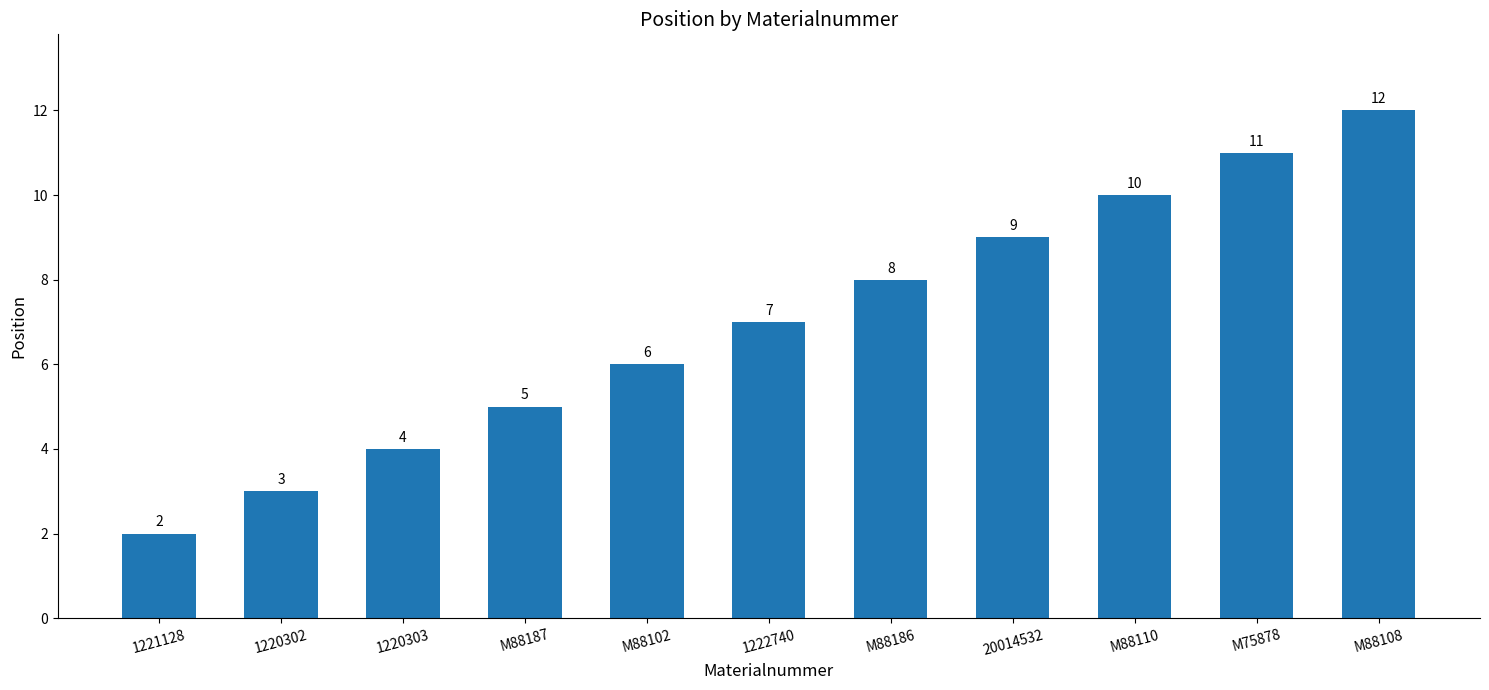

Reading left to right, extract all data points from this chart.

2	3	4	5	6	7	8	9	10	11	12